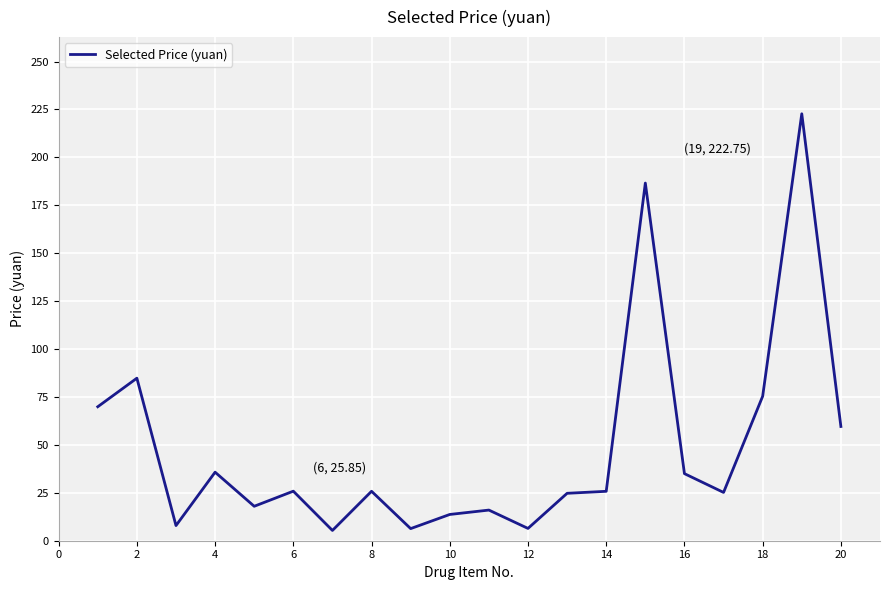

What is the greatest value displayed?

222.8